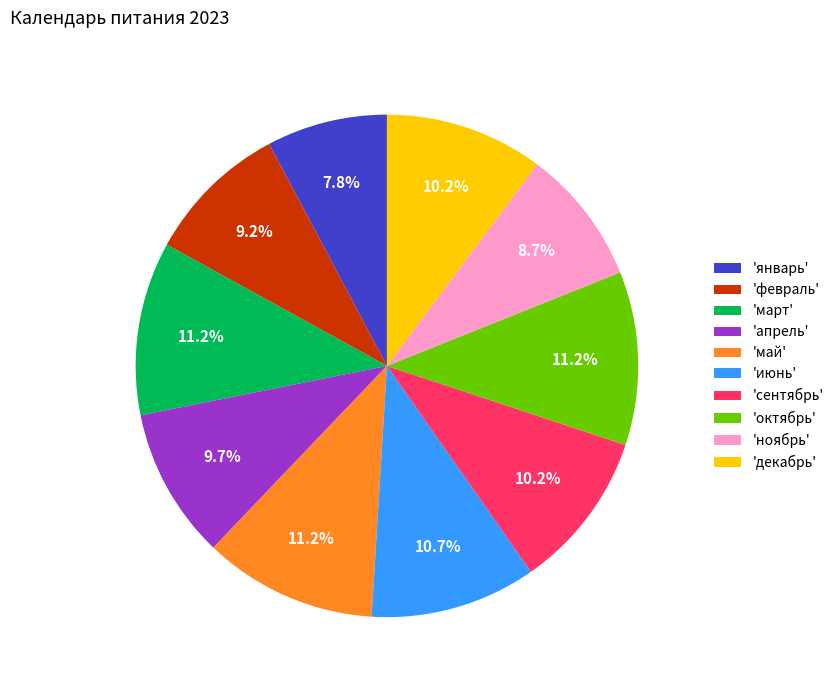

What is the ratio of the value at 'май' to the value at 'январь'?

1.4